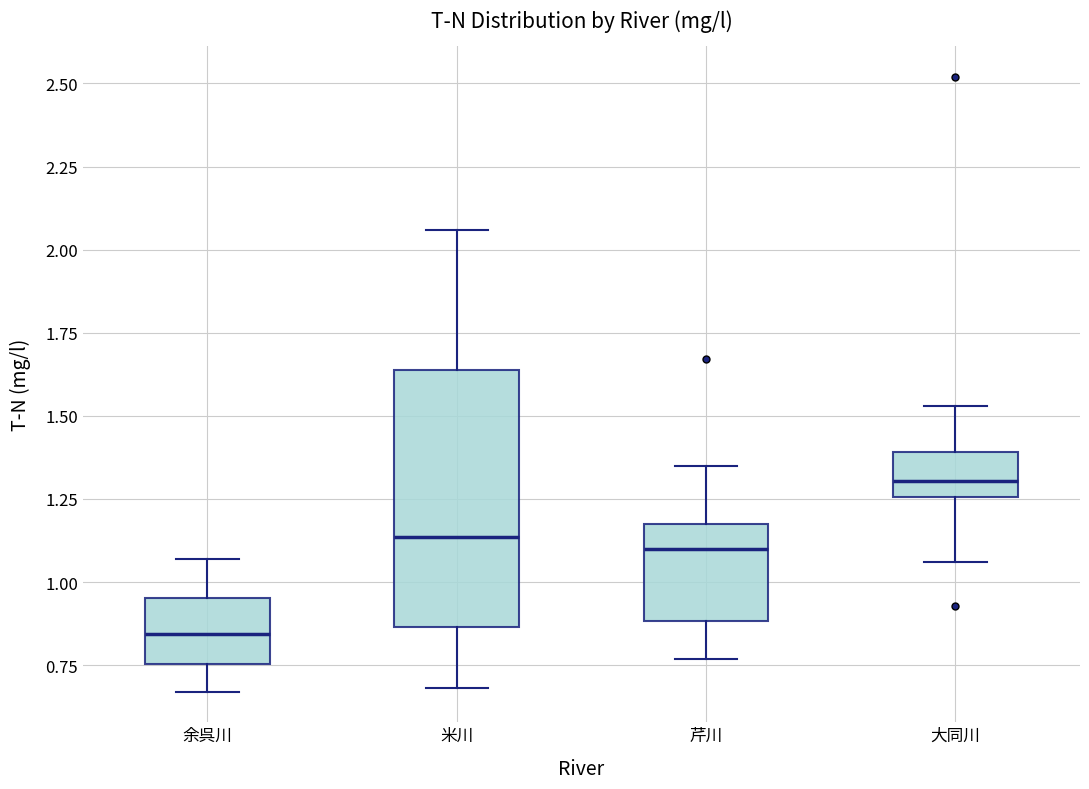

Reading left to right, read every box against the y-axis: the position of its median line, the range the box covers, and the ends of its whiskers. The values are not printed on the chart, so give them approximately, as read against the axis.

余呉川: median 0.85, box 0.75 to 0.95, whiskers 0.65 to 1.05
米川: median 1.15, box 0.85 to 1.65, whiskers 0.70 to 2.05
芹川: median 1.10, box 0.90 to 1.20, whiskers 0.75 to 1.35
大同川: median 1.30, box 1.25 to 1.40, whiskers 1.05 to 1.55